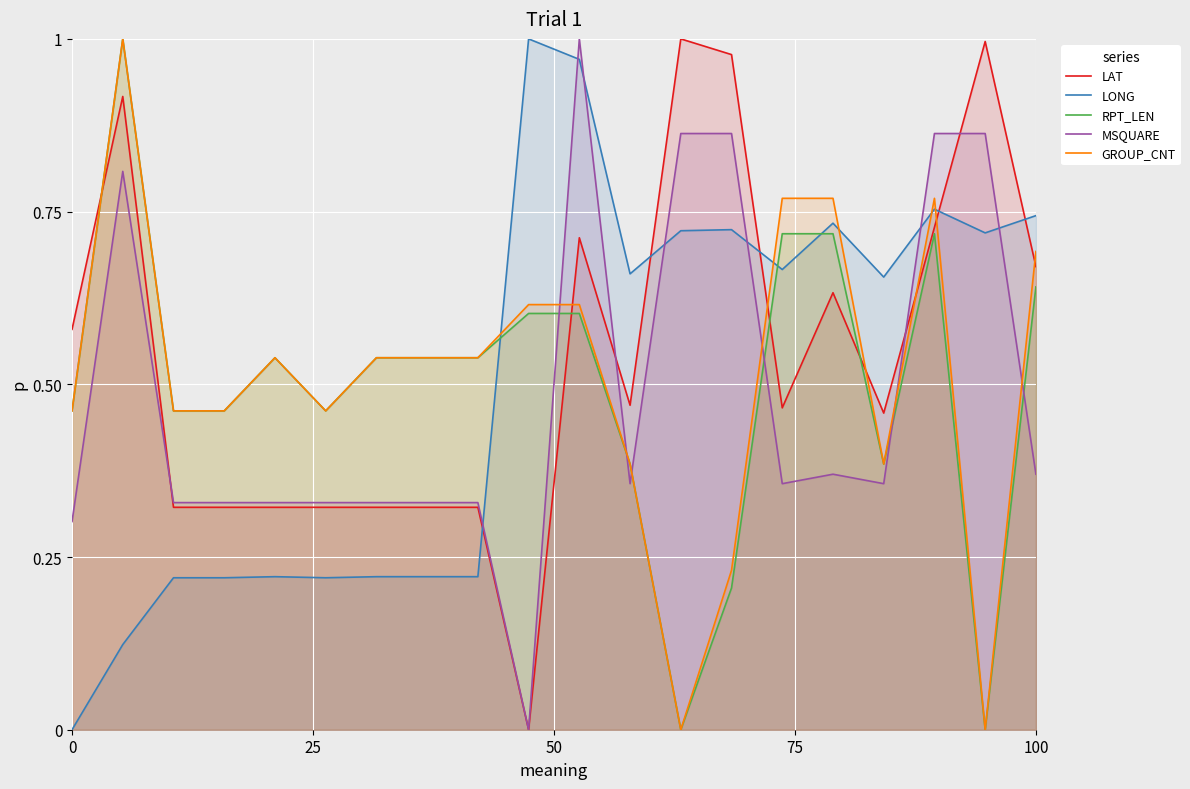

How many lines are shown in the chart?

5